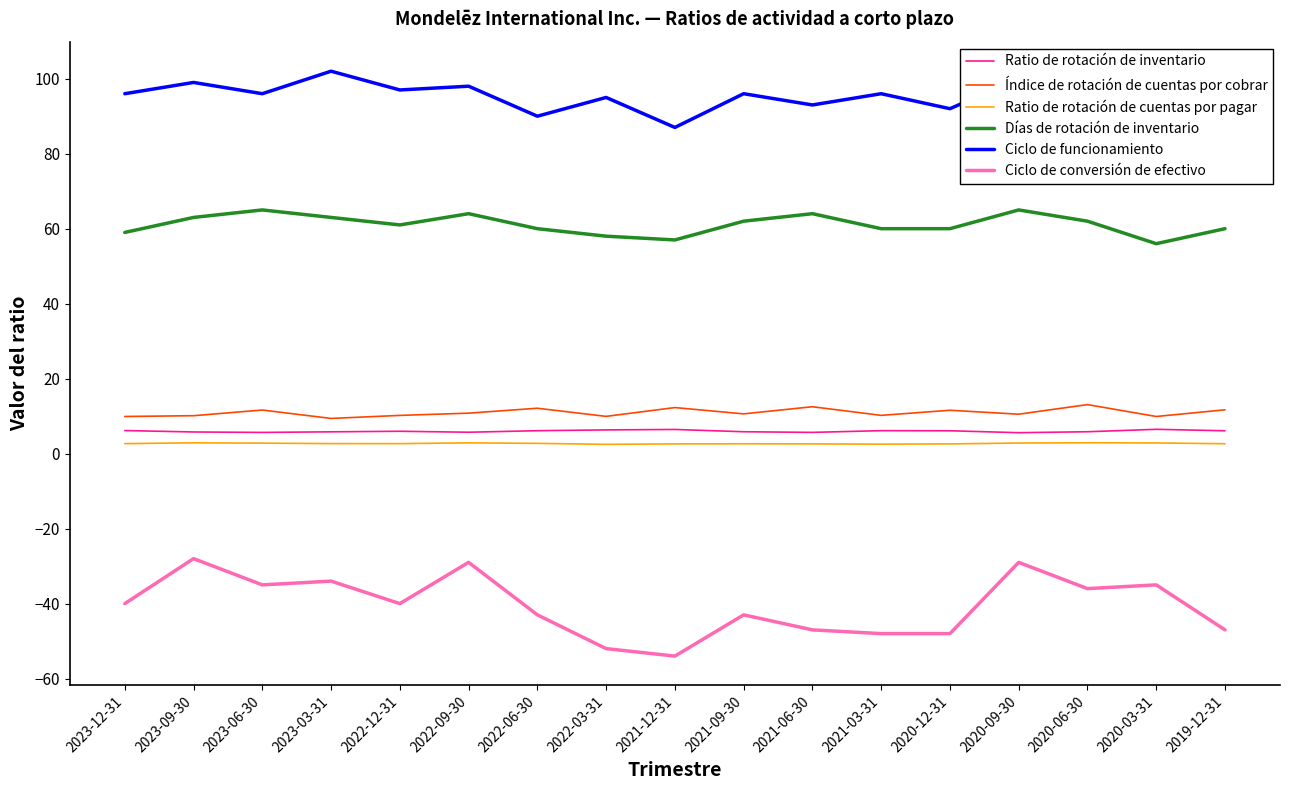

True or false: Ciclo de conversión de efectivo and Ratio de rotación de cuentas por pagar cross at least once.

False